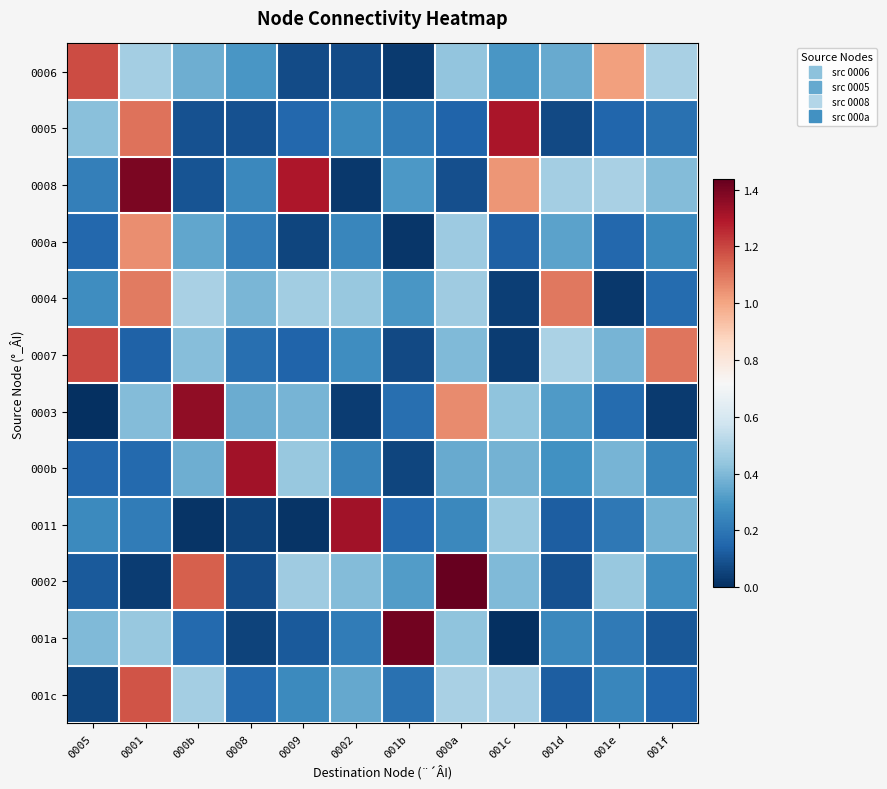

Rank the series at 000b from highest to lowest value.

0003, 0002, 0004, 001c, 0007, 0006, 000b, 000a, 001a, 0008, 0005, 0011